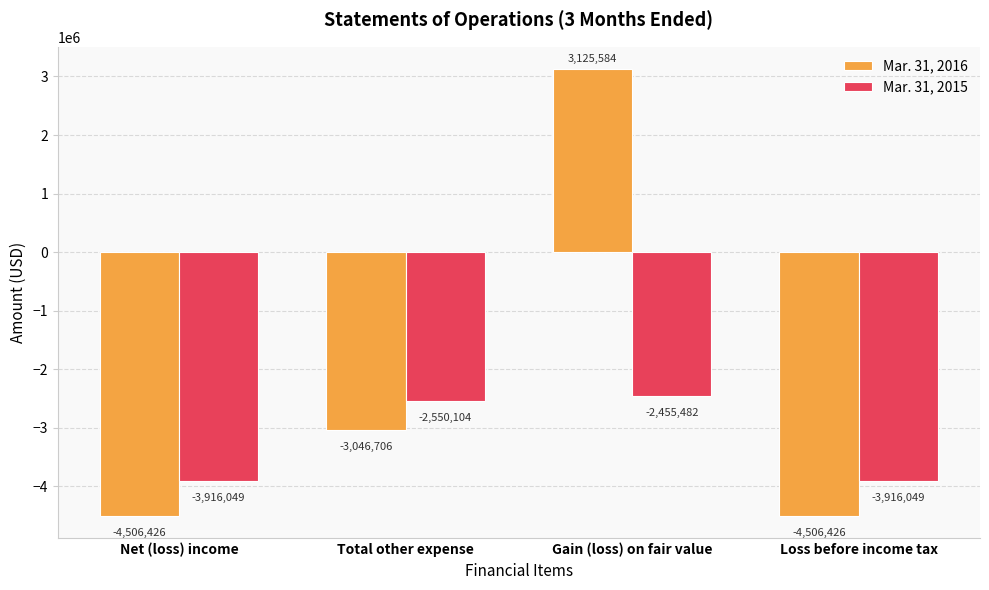

Which series has the widest spread of values?

Mar. 31, 2016